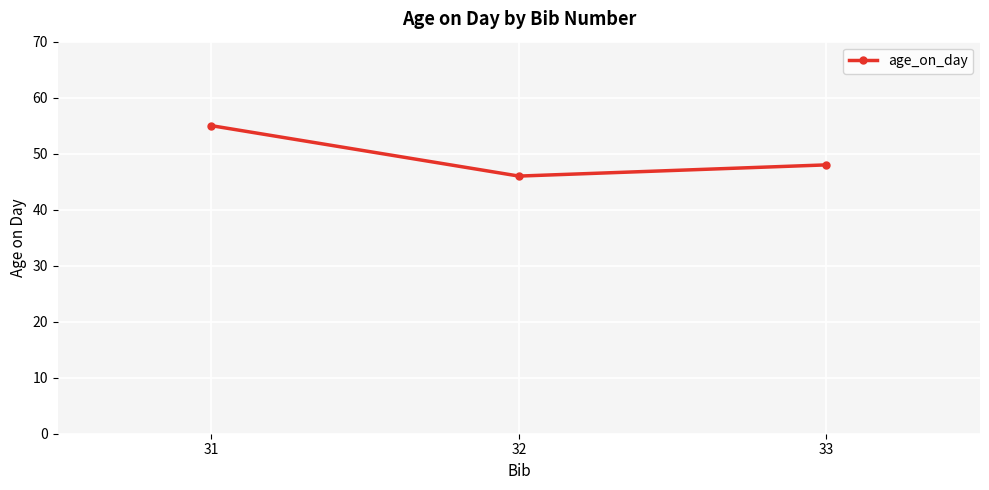

At which label does the data first exceed 48?

31